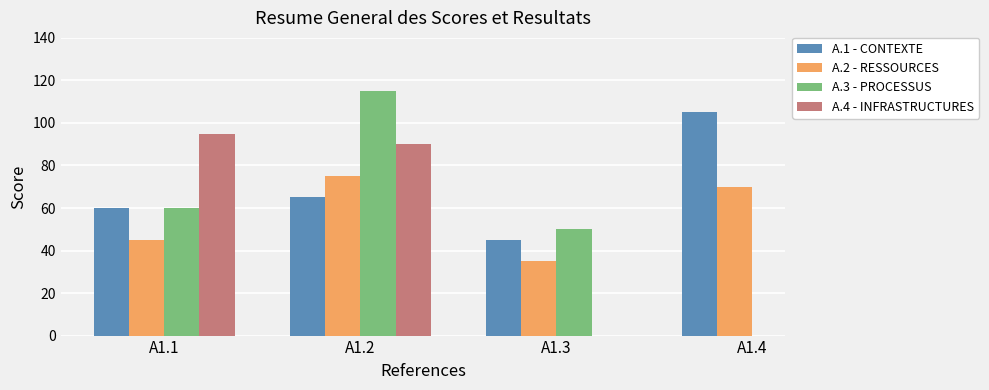

Does the chart contain any negative values?

No